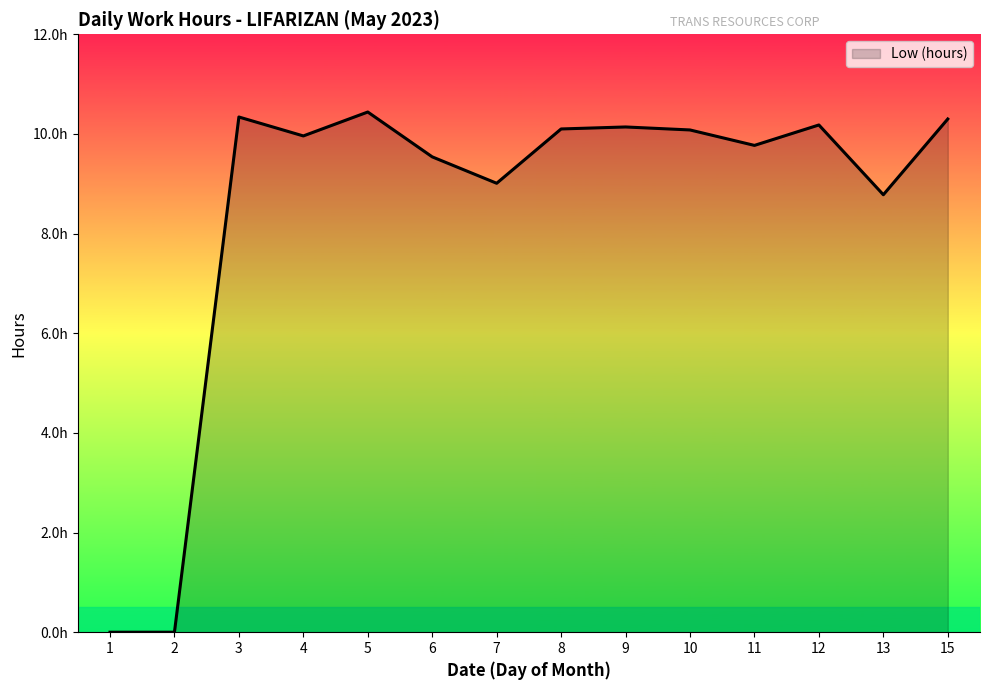

List the labels in order of value, smallest first.

1, 2, 13, 7, 6, 11, 4, 10, 8, 9, 12, 15, 3, 5